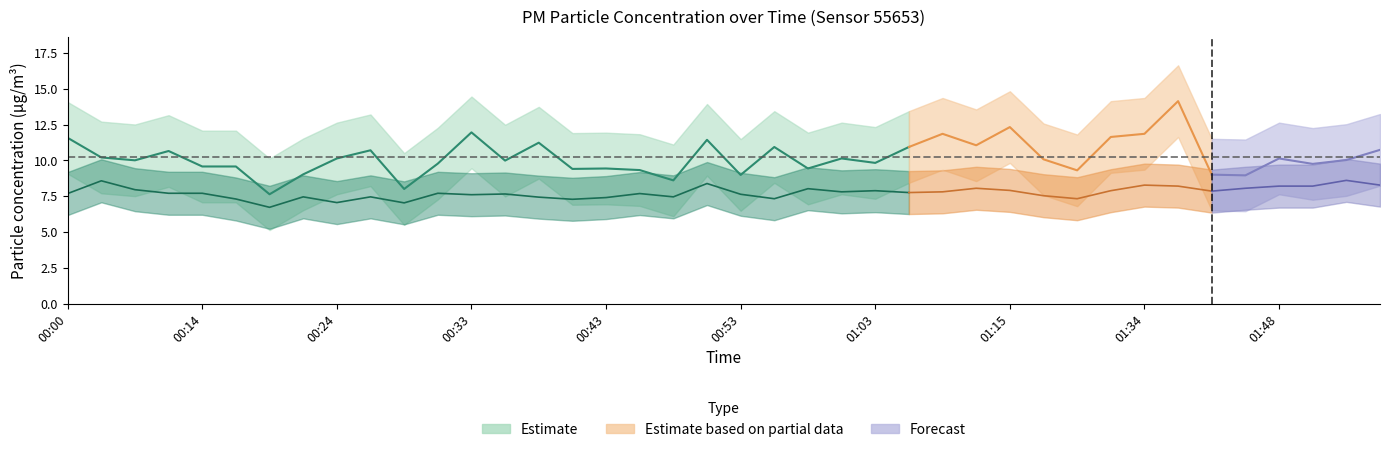

What is the difference between the maximum and minimum values in the P2 series?

1.9